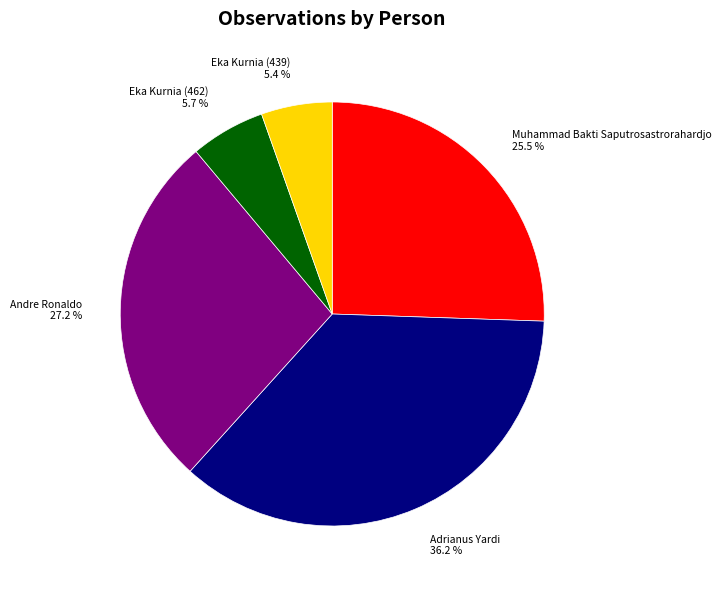

Between Andre Ronaldo and Adrianus Yardi, which is larger?

Adrianus Yardi